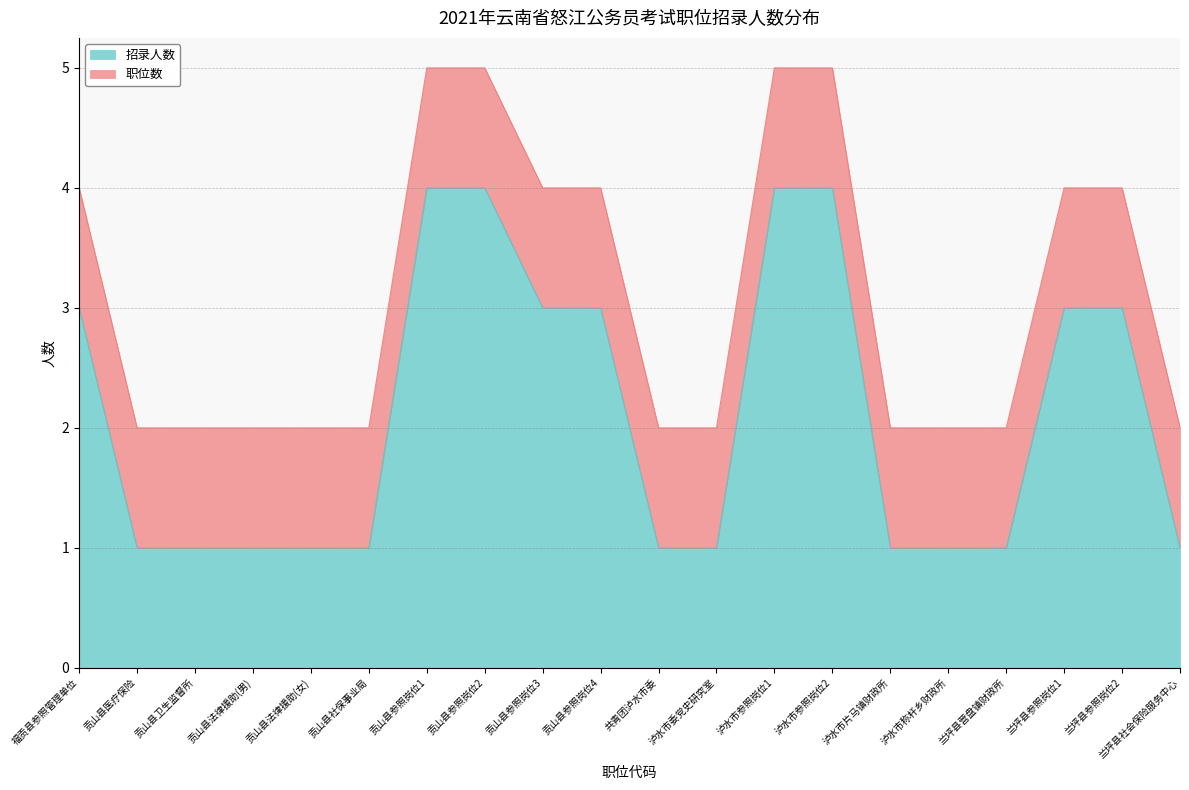

True or false: 招录人数 has a value of 3 at 贡山县参照岗位4.

True